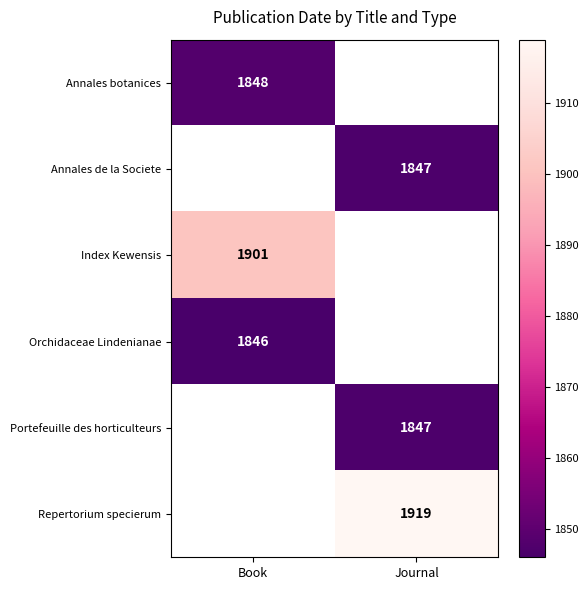

Is it true that Annales de la Societe equals 1847 at Journal?

True